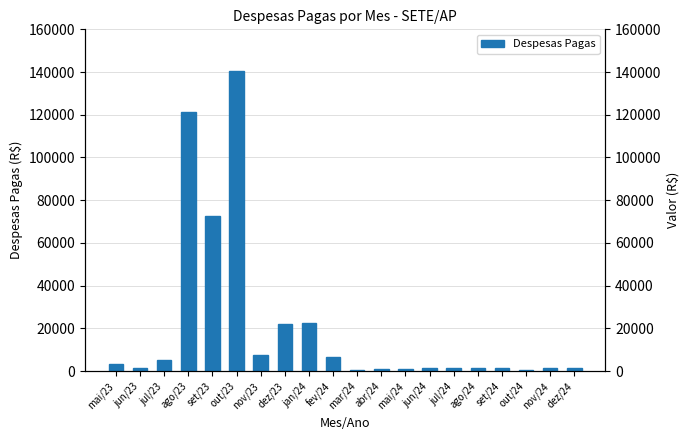

True or false: the data shows 3080.0 at mai/23.

True